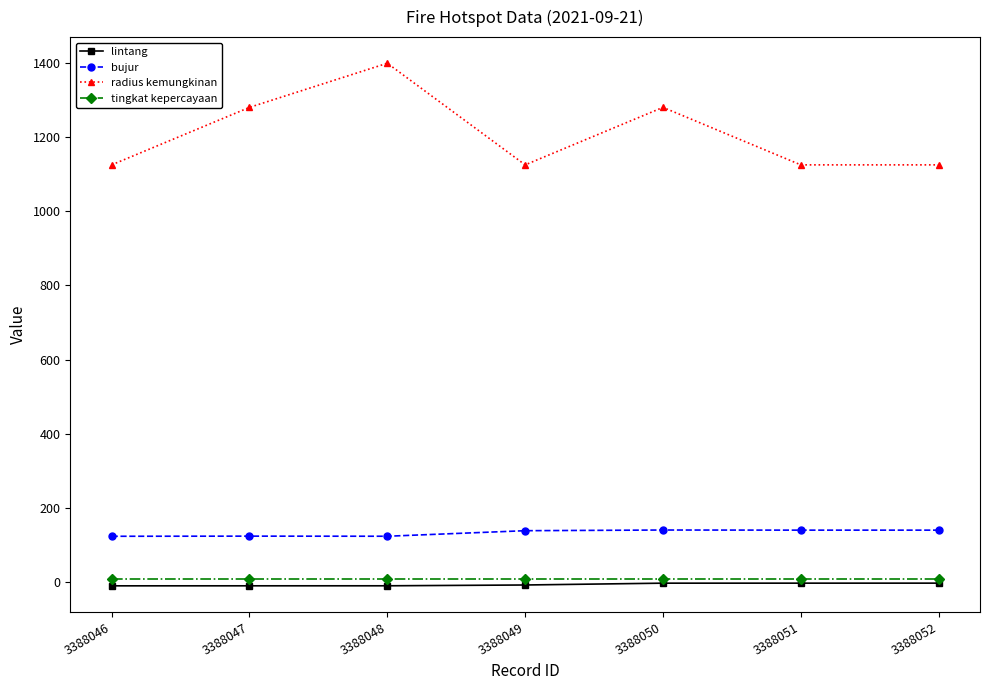

True or false: lintang and radius kemungkinan intersect in this chart.

False